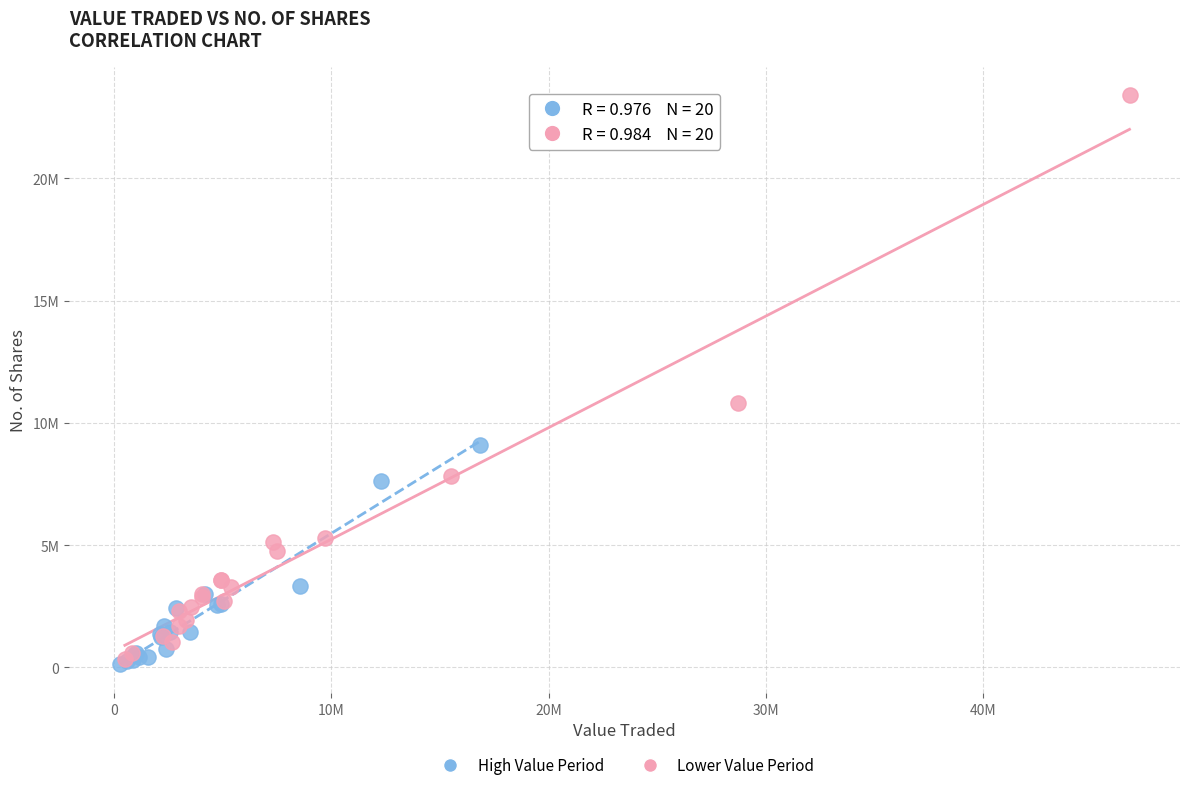

What are all the series names shown in the legend?

High Value Period, Lower Value Period